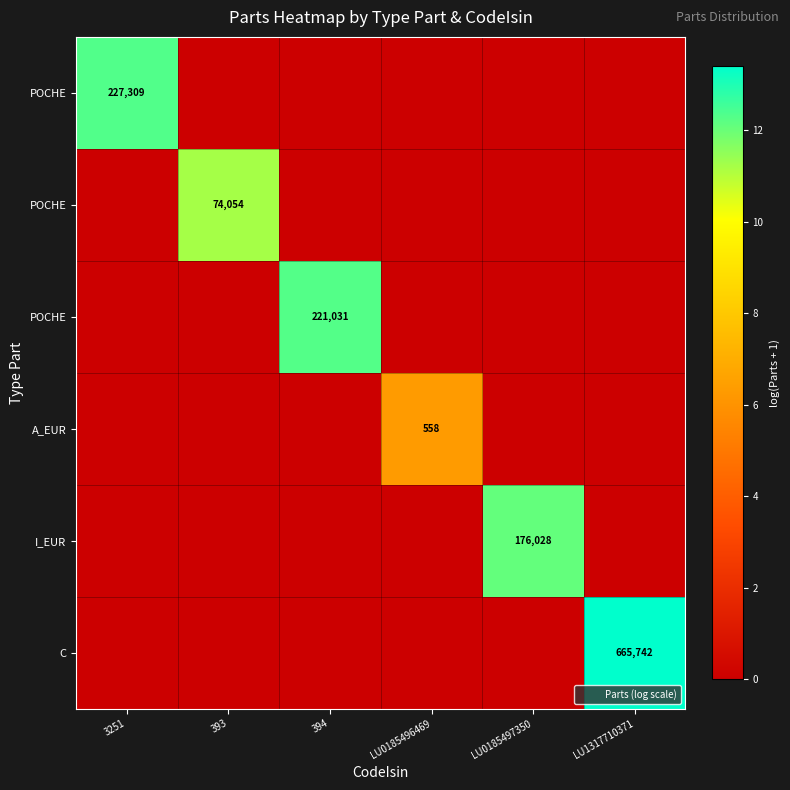

At how many categories does at least one series exceed 11?

5